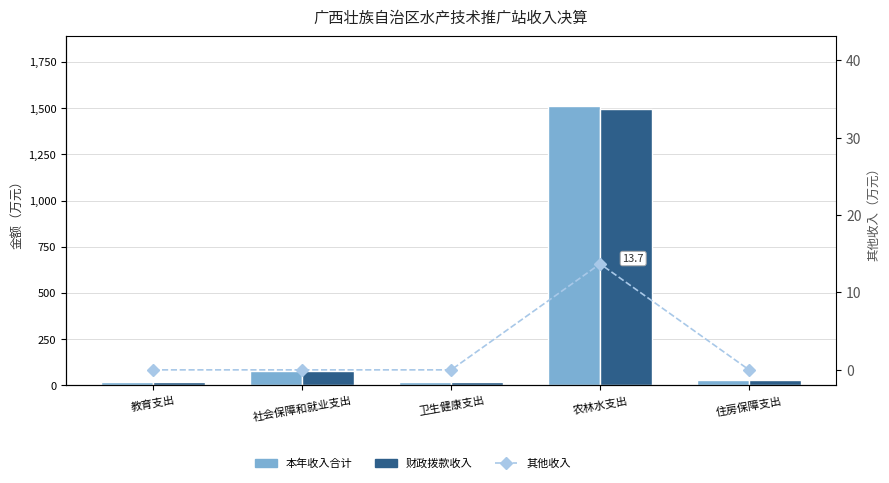

What is the maximum value shown in the chart?

1510.7